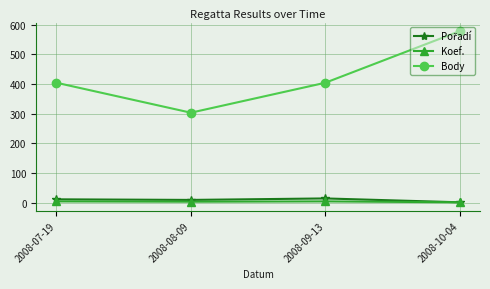

What is the minimum value for Koef.?

1